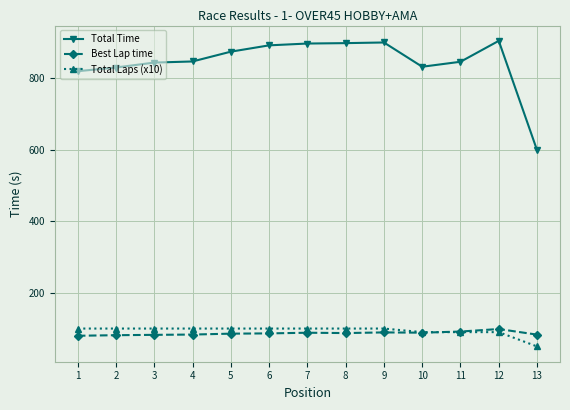

How many lines are shown in the chart?

3